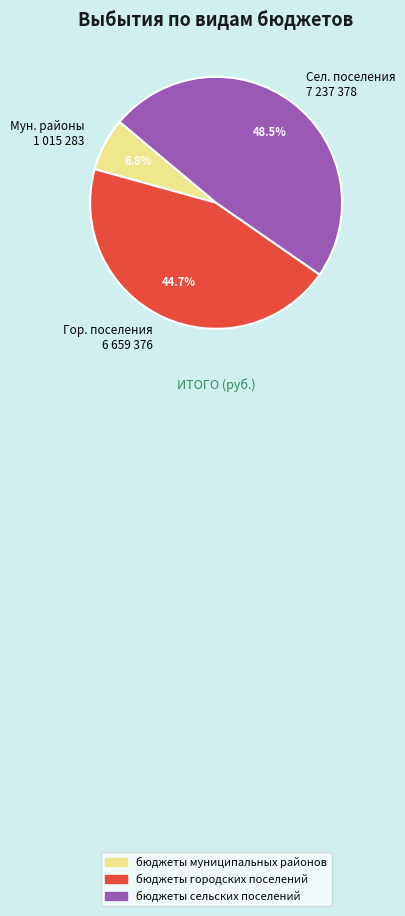

Count the number of slices in the pie.

3